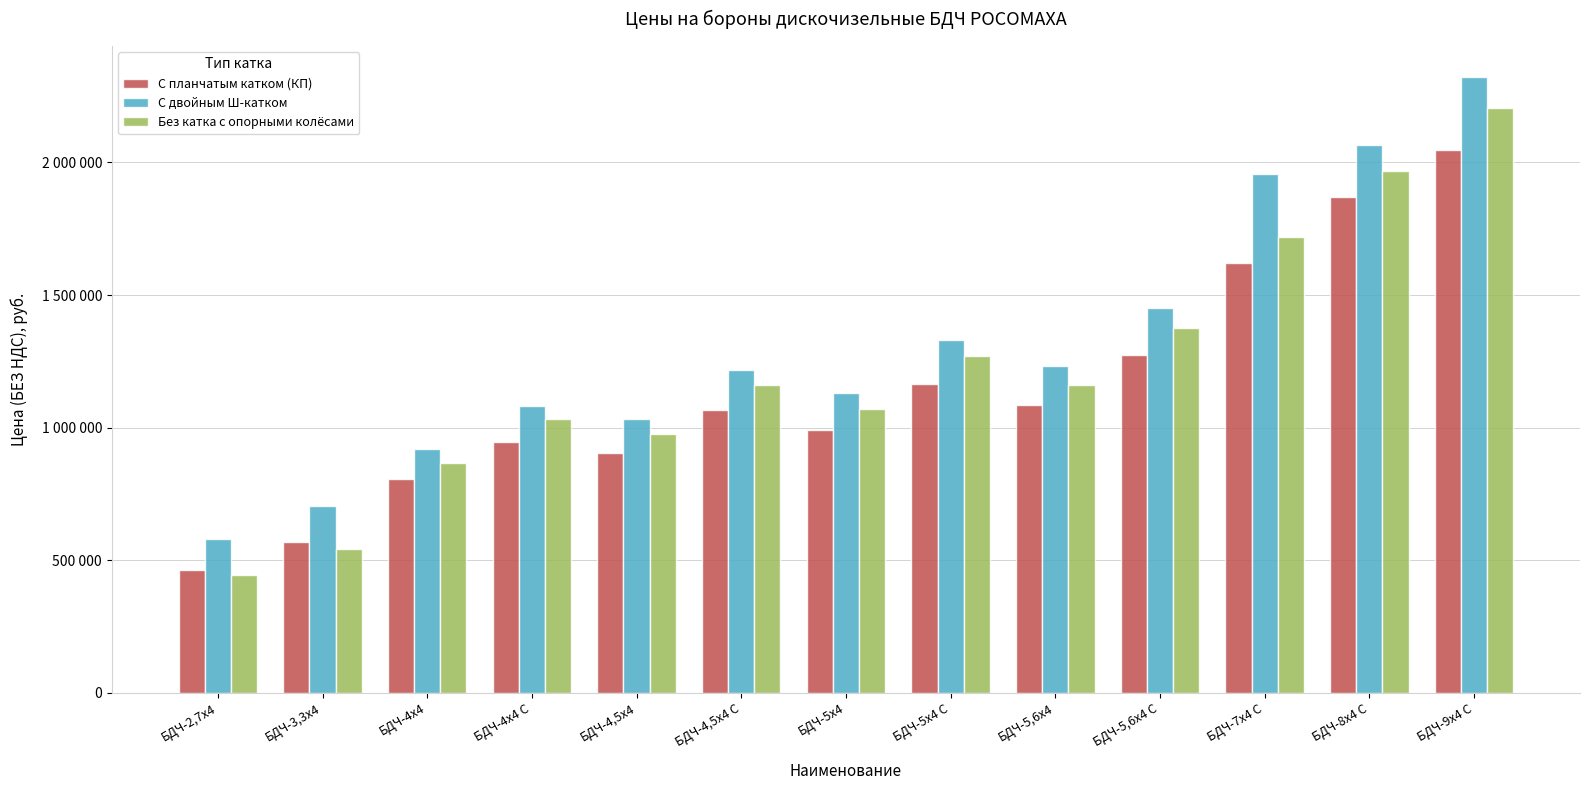

Which category has the highest value in the С двойным Ш-катком series?

БДЧ-9х4 С